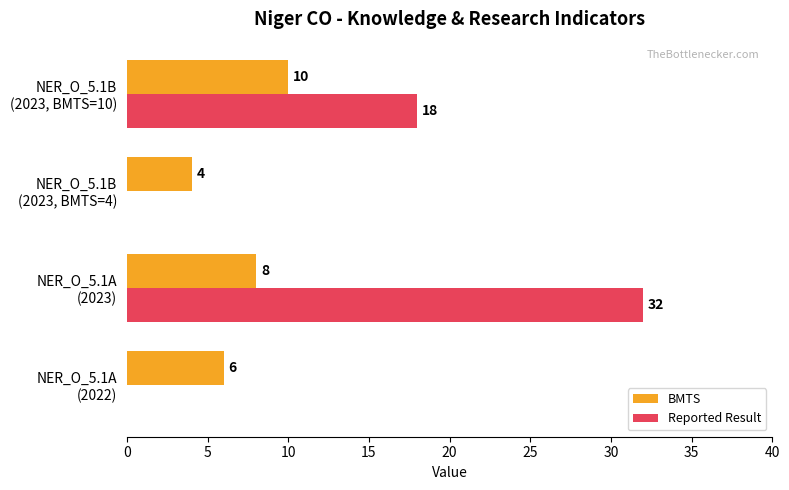

How many BMTS values are between 6 and 10?

3